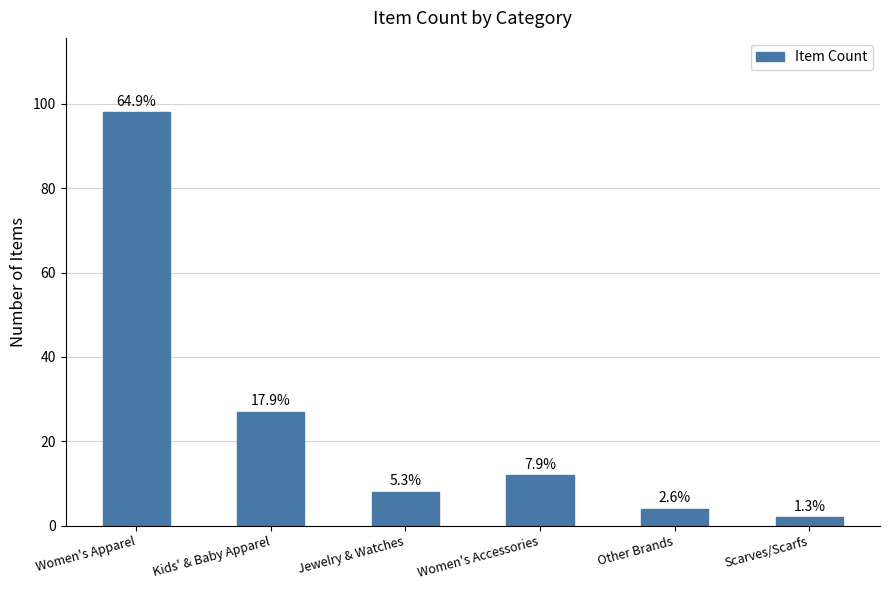

How many bars are there in total?

6